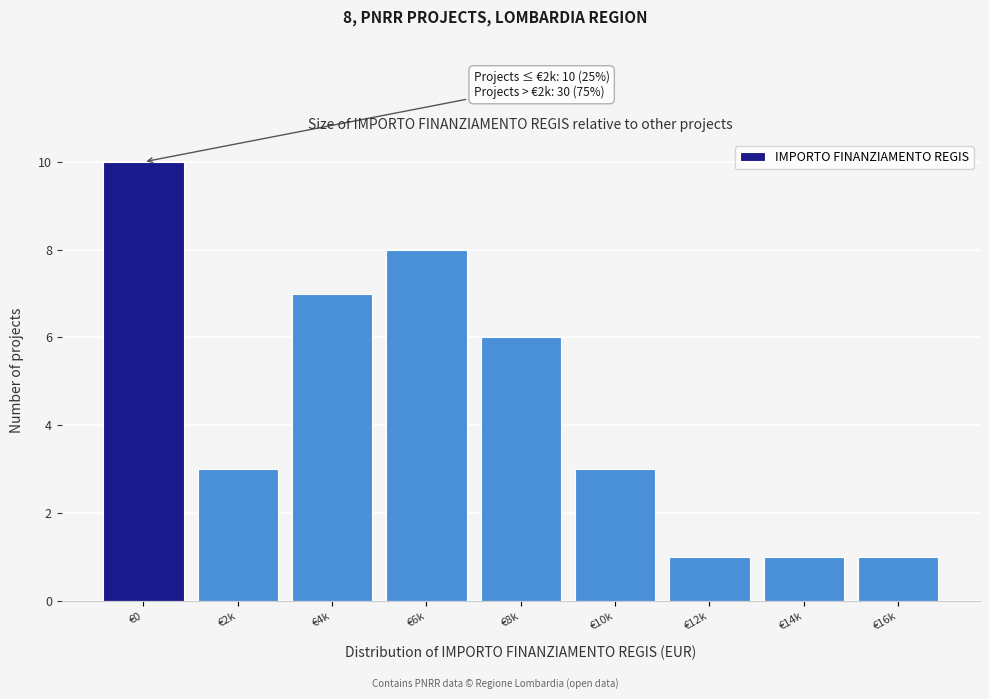

Reading left to right, what are all the values shown in this chart?

10	3	7	8	6	3	1	1	1